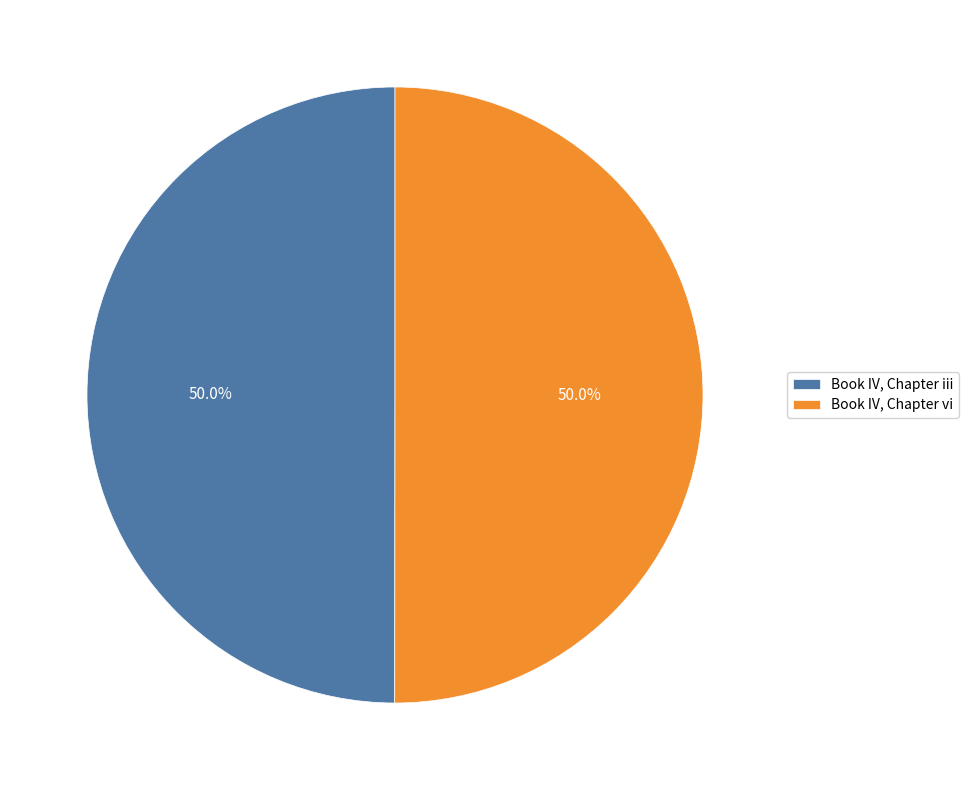

What portion of the pie excludes Book IV, Chapter vi?

50.0%